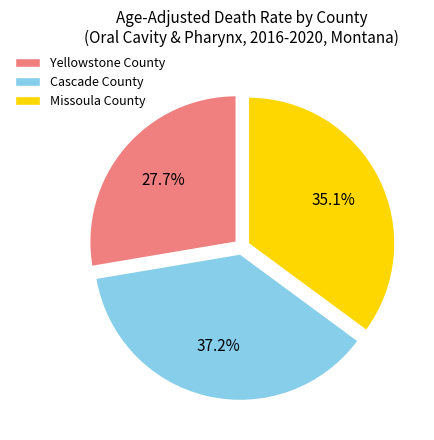

Does any single category account for the majority?

No